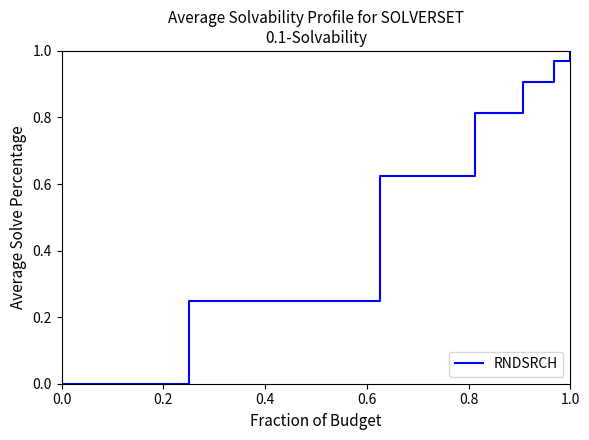

Is this an area chart (filled region under the line)?

No